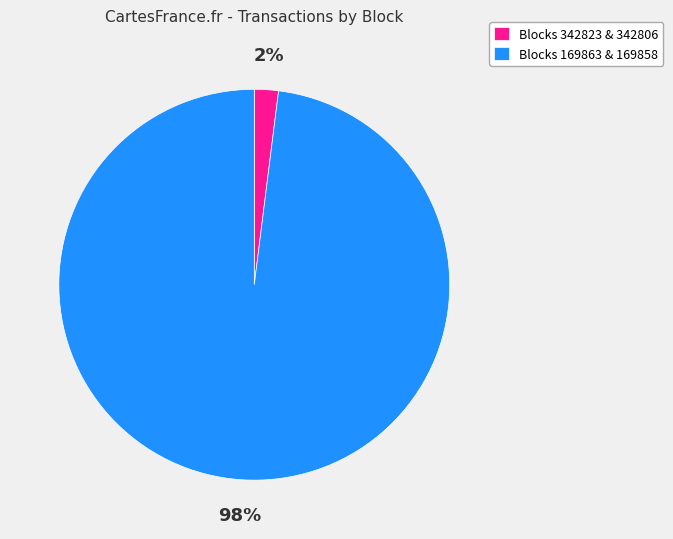

Do Blocks 169863 & 169858 and Blocks 342823 & 342806 together represent more than half of the pie?

Yes